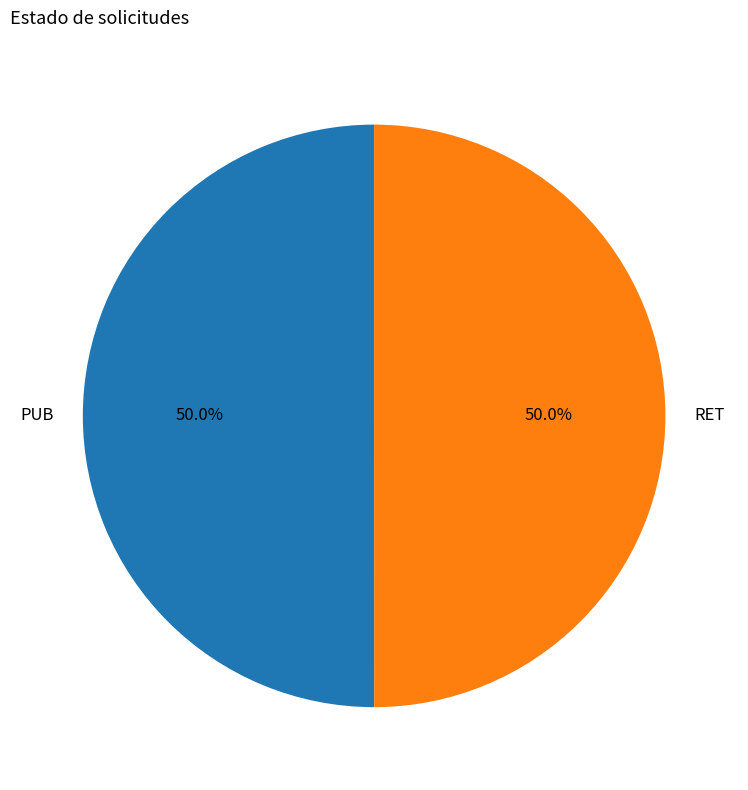

What portion of the pie excludes PUB?

50.0%